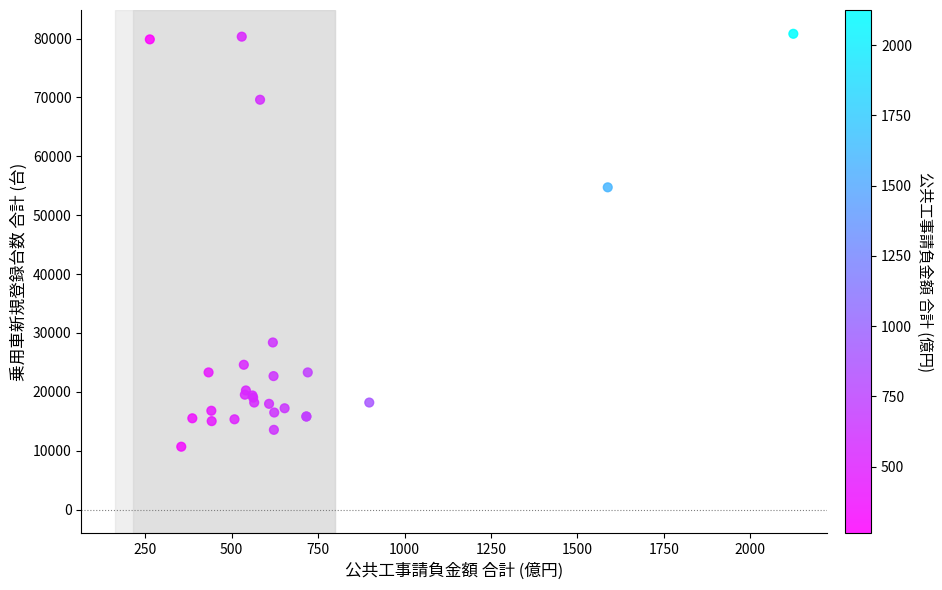

What Y value in the scatter plot is closest to 45746?

54736